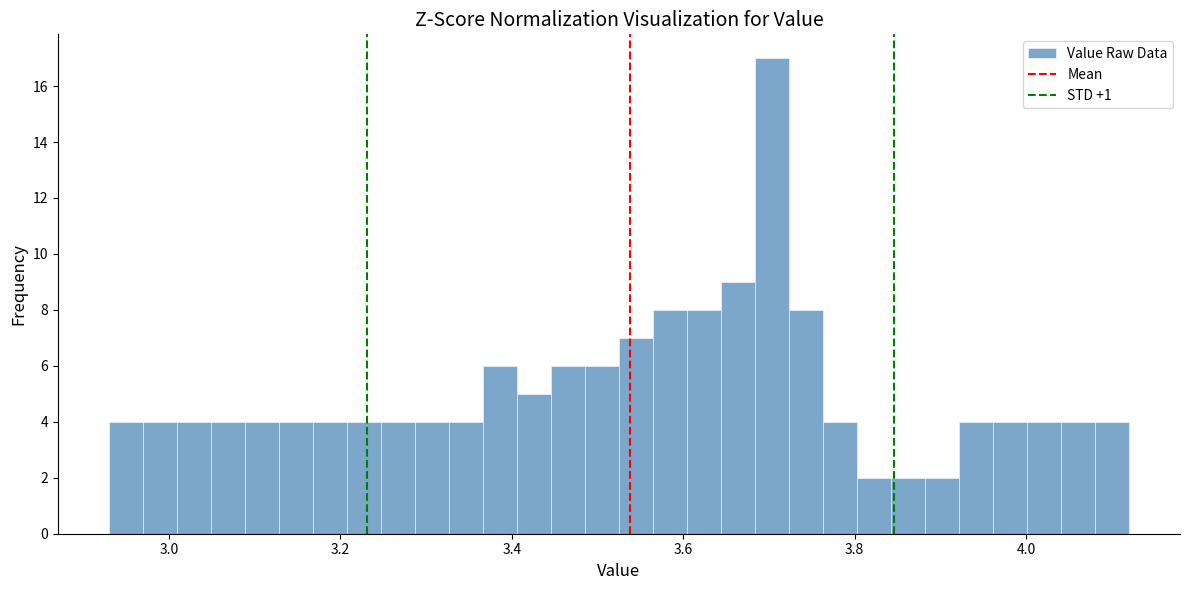

Around what value on the x-axis is the tallest bar? Give the approximate position of its centre, as read against the axis.

3.70